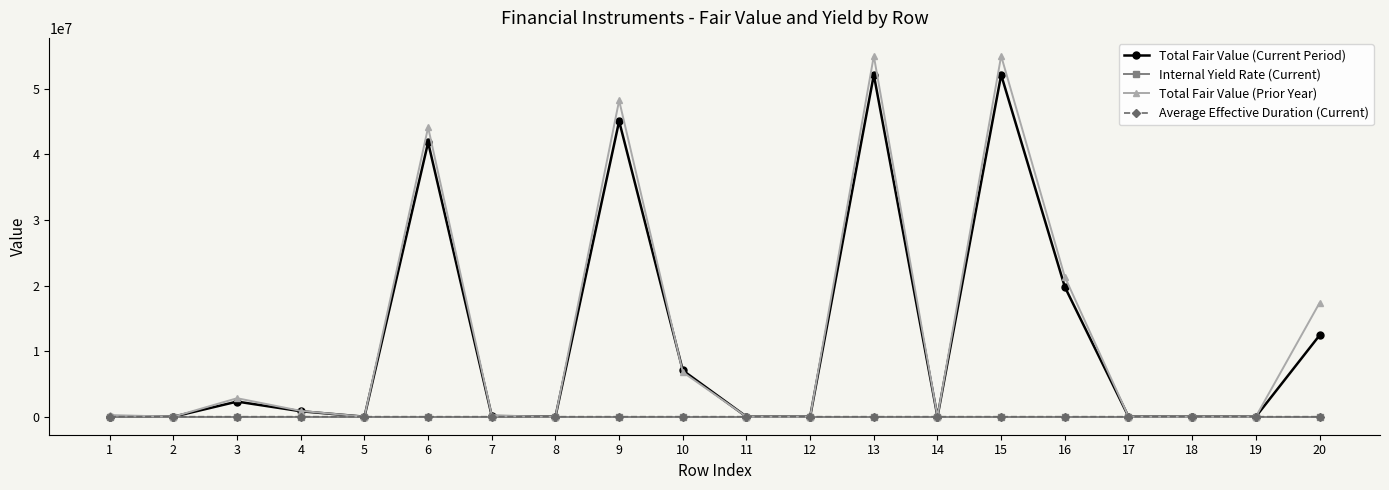

What are all the series names shown in the legend?

Total Fair Value (Current Period), Internal Yield Rate (Current), Total Fair Value (Prior Year), Average Effective Duration (Current)